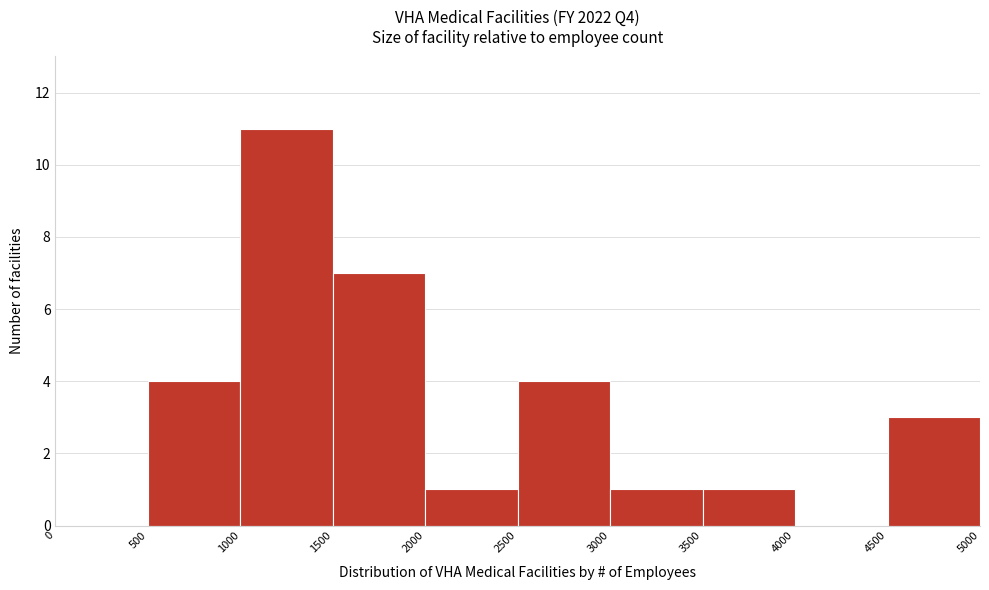

Which range on the x-axis has the tallest bar?

1000 to 1500